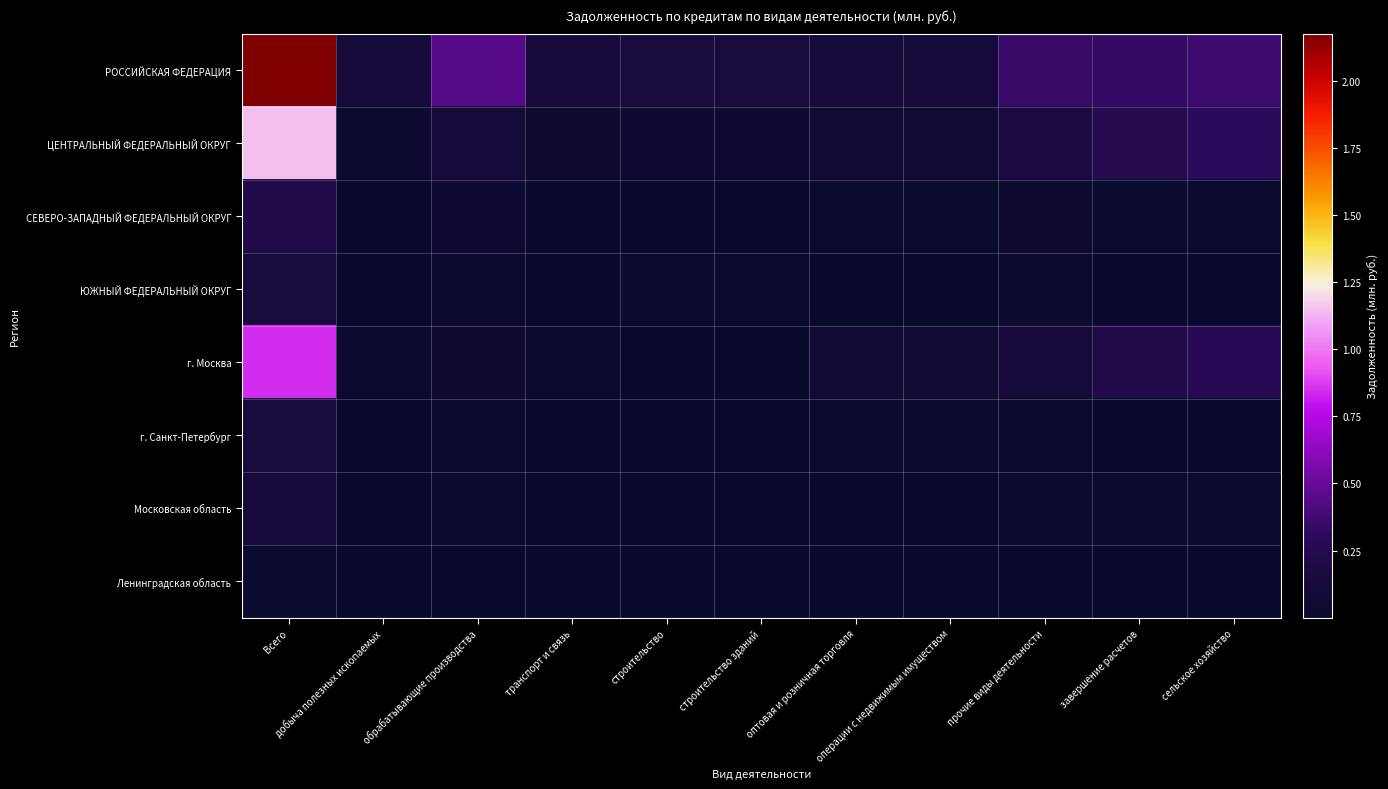

Which series has the widest spread of values?

РОССИЙСКАЯ ФЕДЕРАЦИЯ